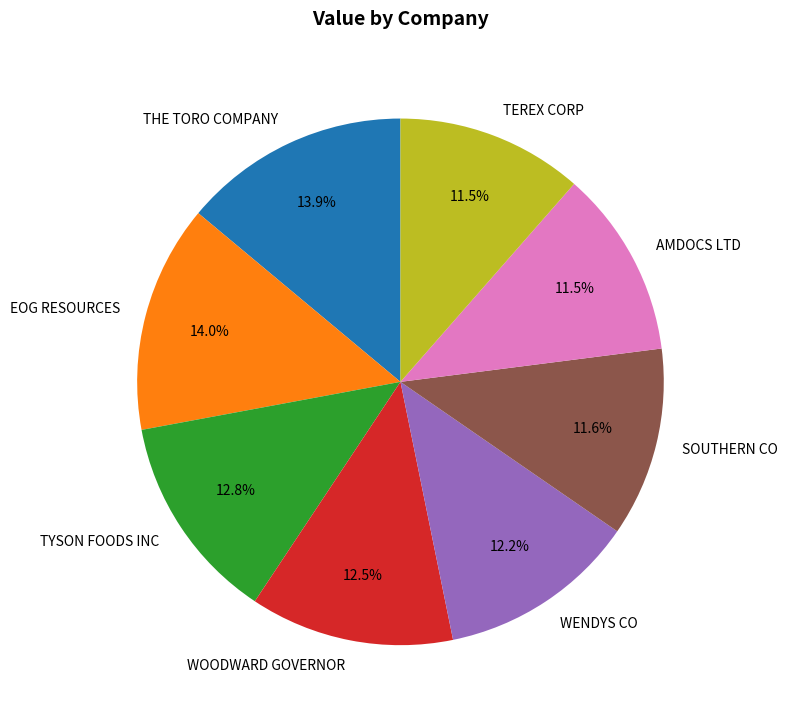

Count the number of slices in the pie.

8